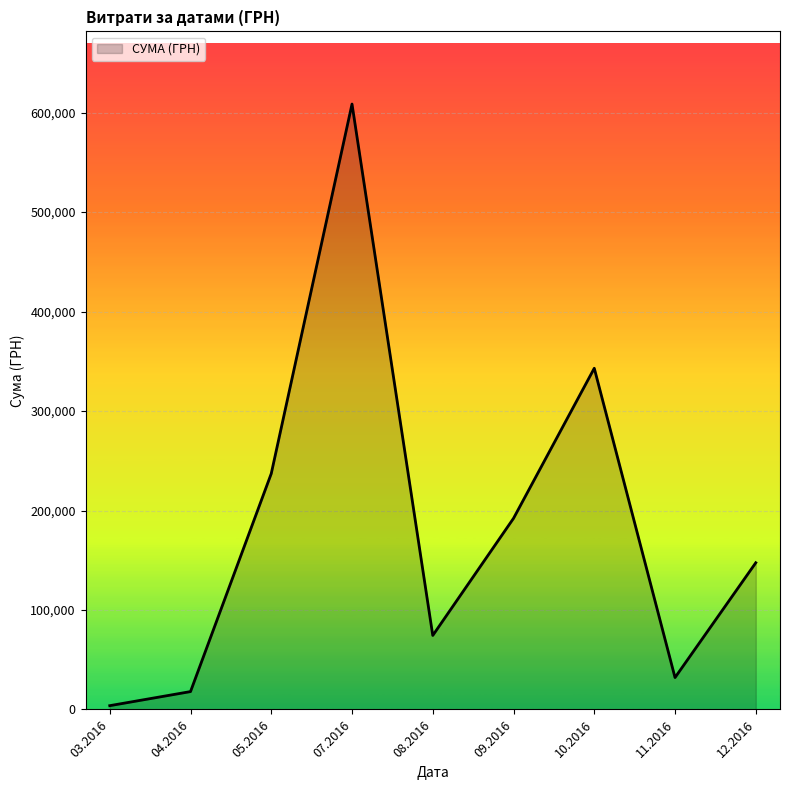

How many interior local valleys (lower than both neighbors) does the data have?

2